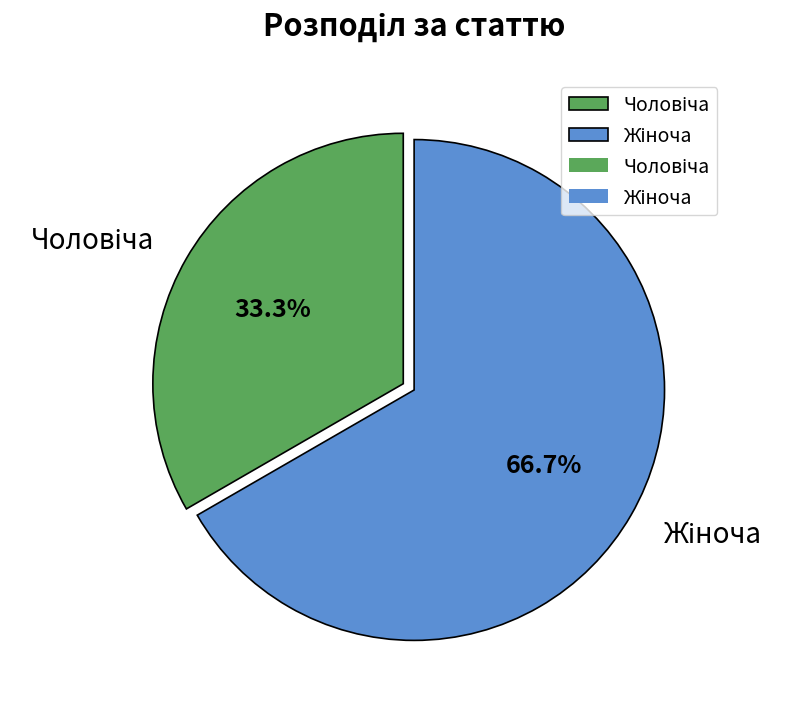

Is there a majority slice in this chart?

Yes